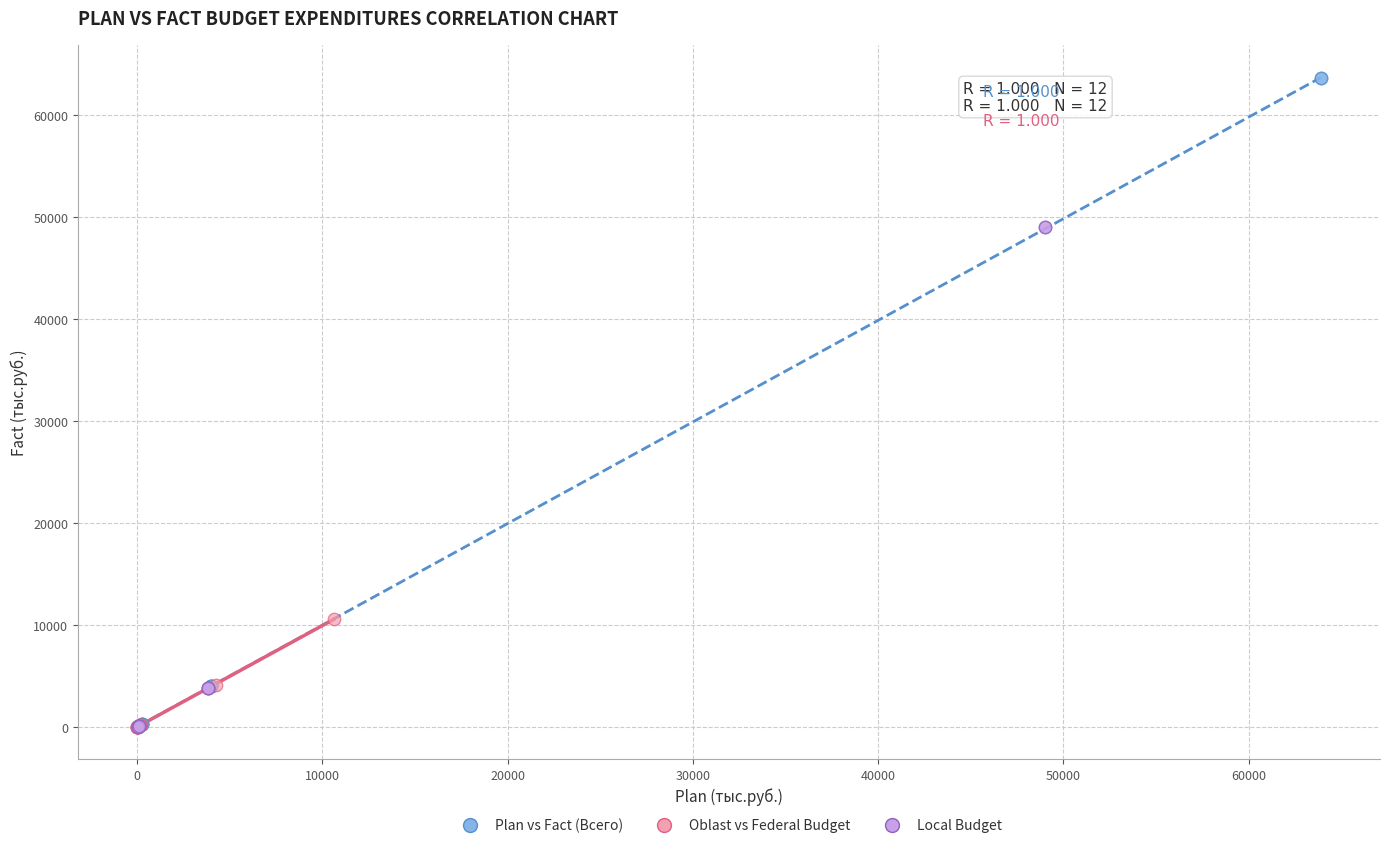

Which series contains the highest Y value?

Plan vs Fact (Всего)